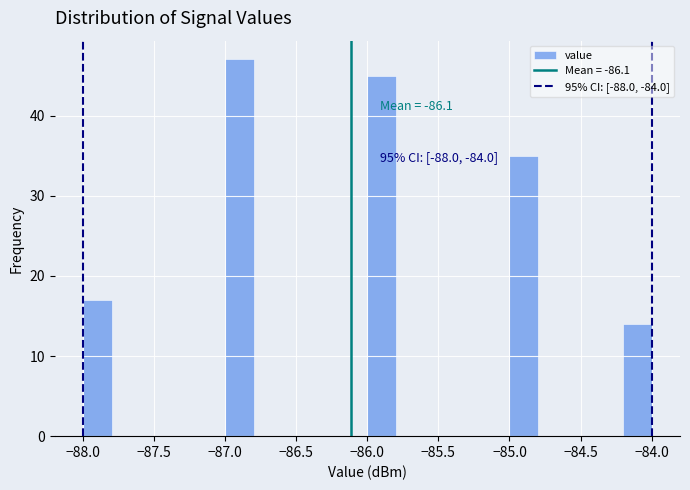

Over which range of the x-axis is the bar tallest?

-87.0 to -86.8